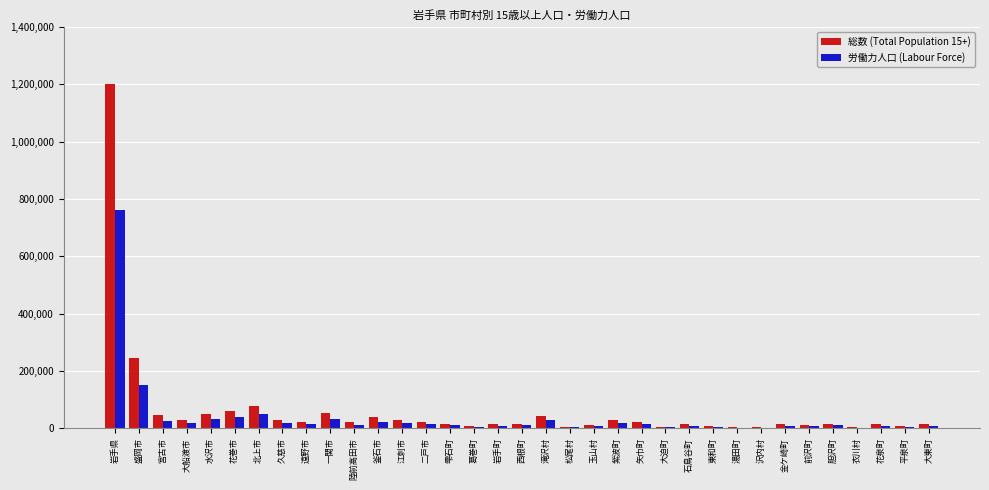

What is the maximum value shown in the chart?

1203165